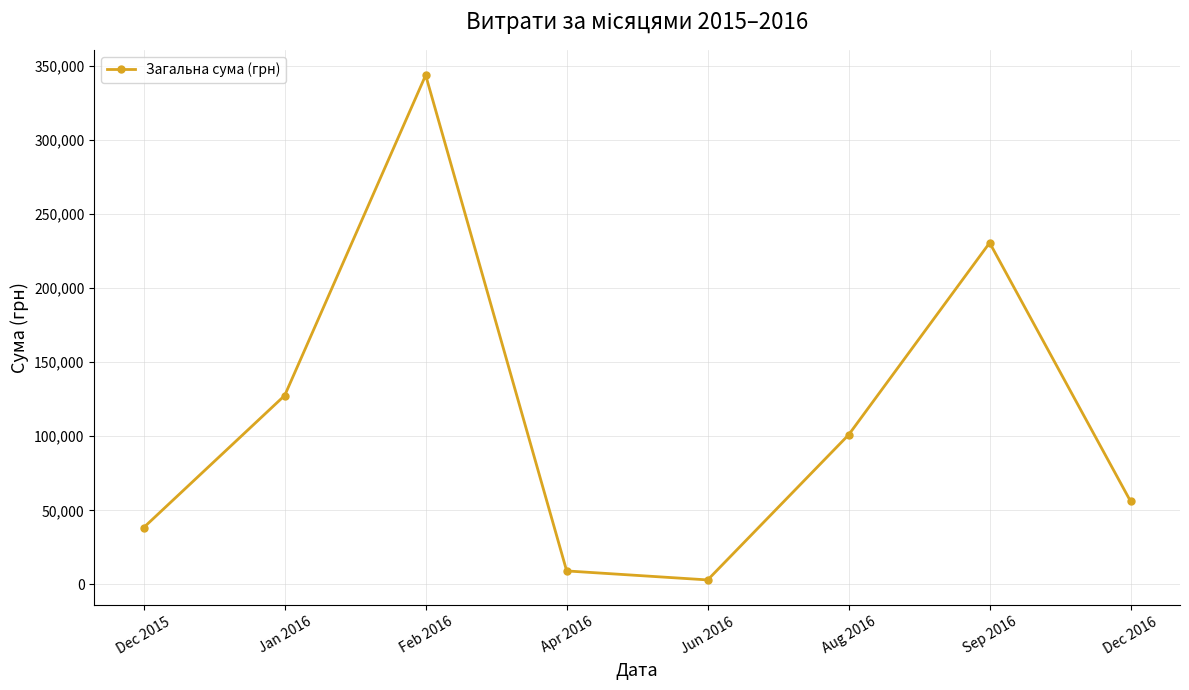

What is the label of the 3rd point from the right?

Aug 2016